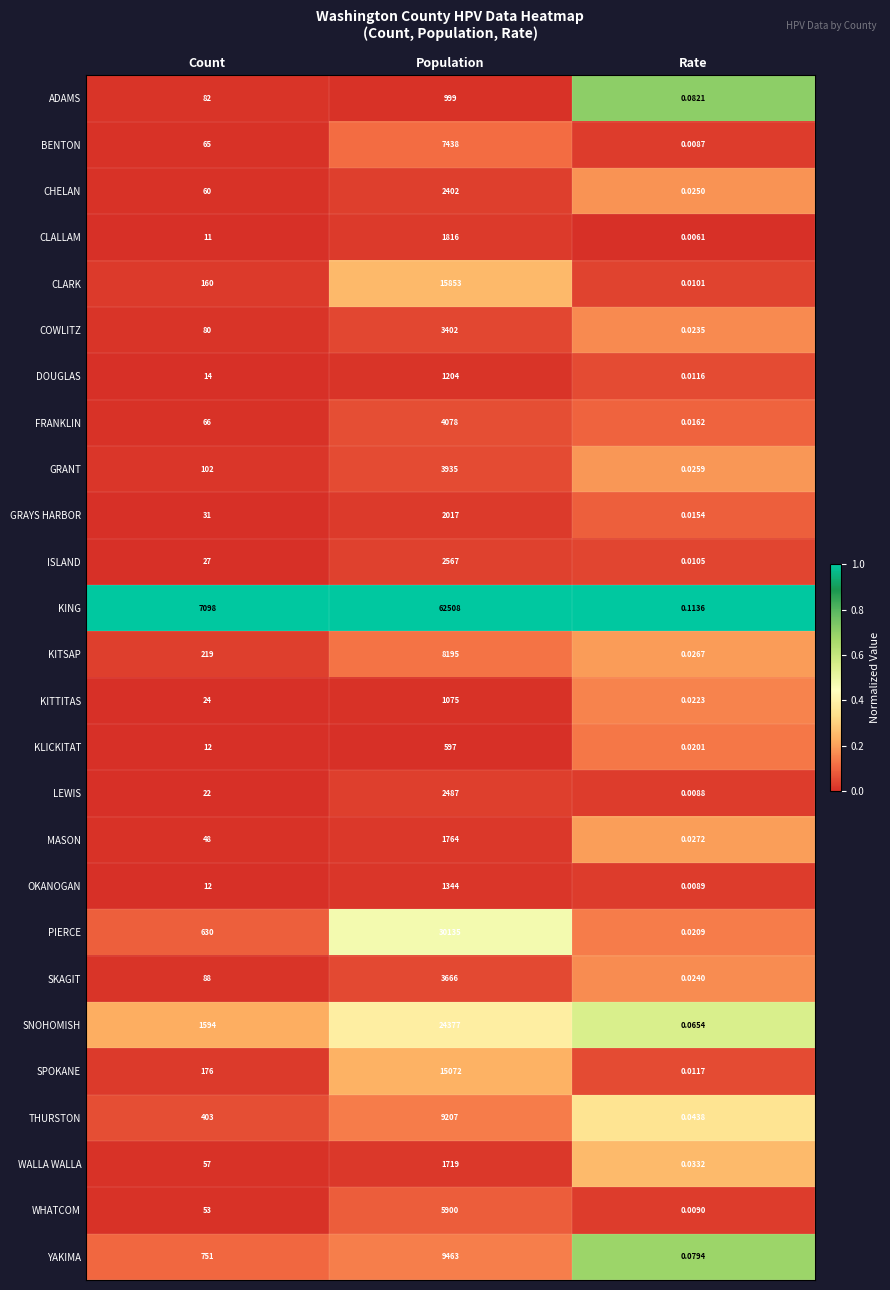

At how many categories does at least one series exceed 0?

3